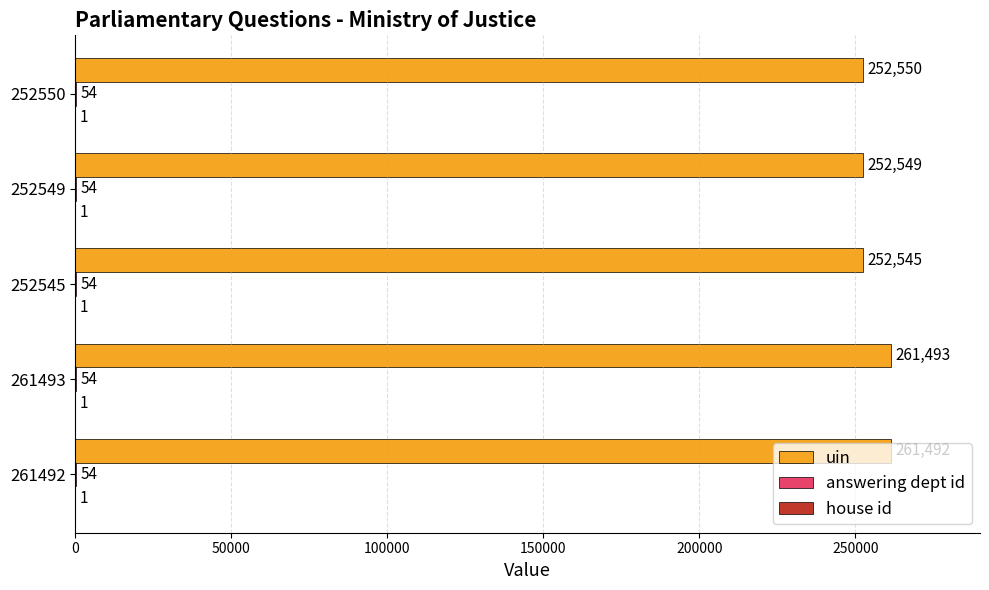

Is it true that uin equals 394379 at 252550?

False